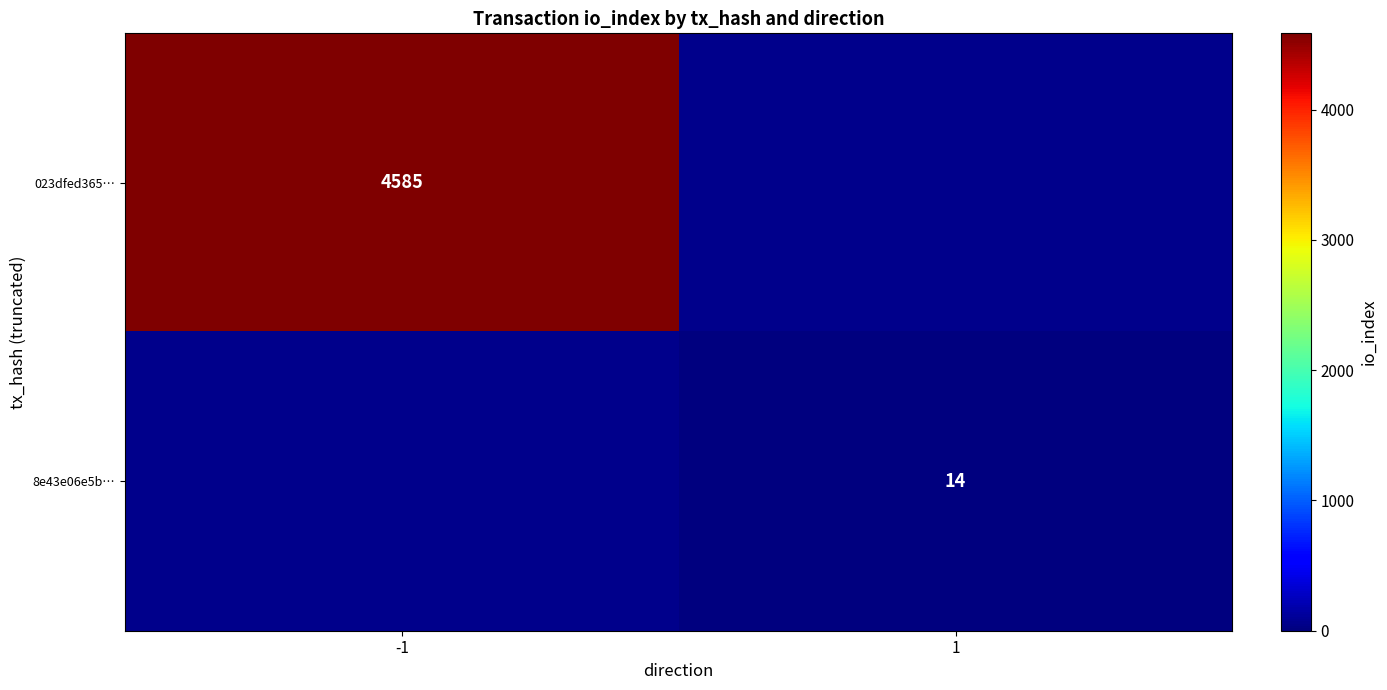

Is it true that 8e43e06e5b… equals 14 at 1?

True